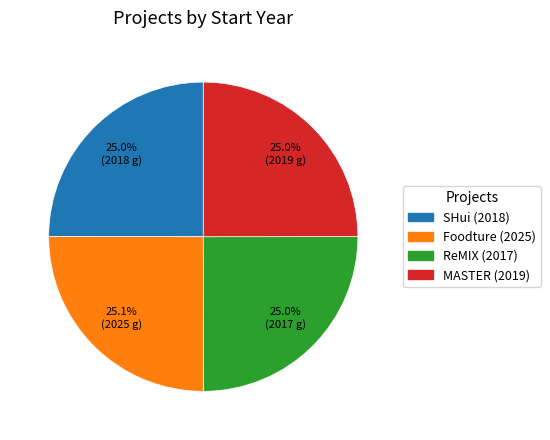

How many slices are in this pie chart?

4